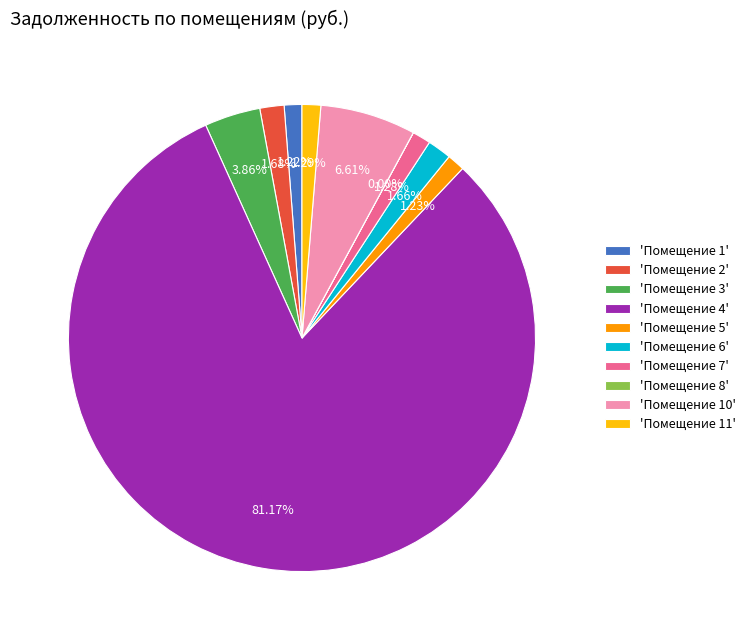

Is the sum of 'Помещение 11' and 'Помещение 4' greater than half?

Yes